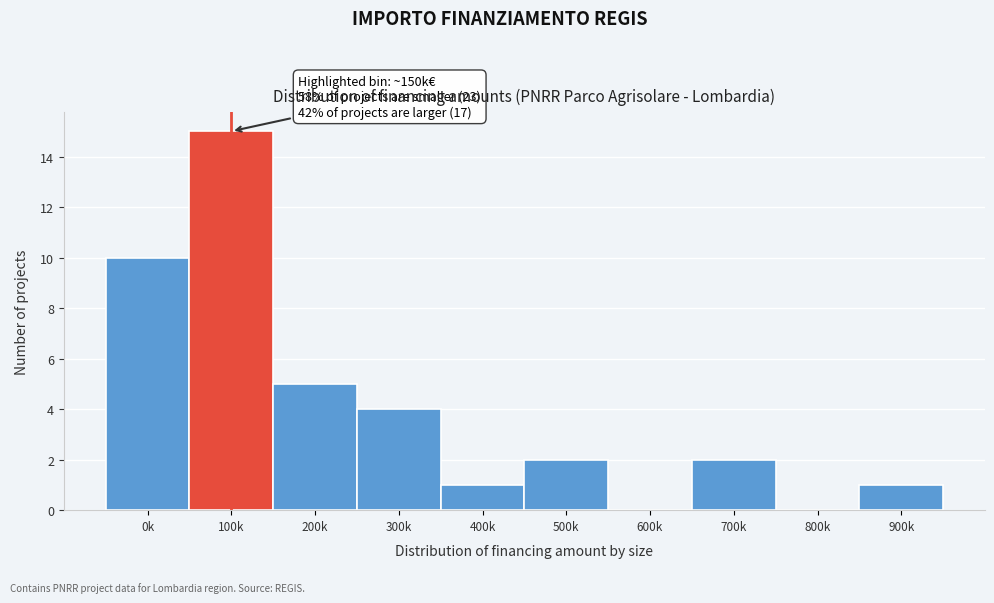

Reading left to right, what are all the values shown in this chart?

0k=10	100k=15	200k=5	300k=4	400k=1	500k=2	600k=0	700k=2	800k=0	900k=1